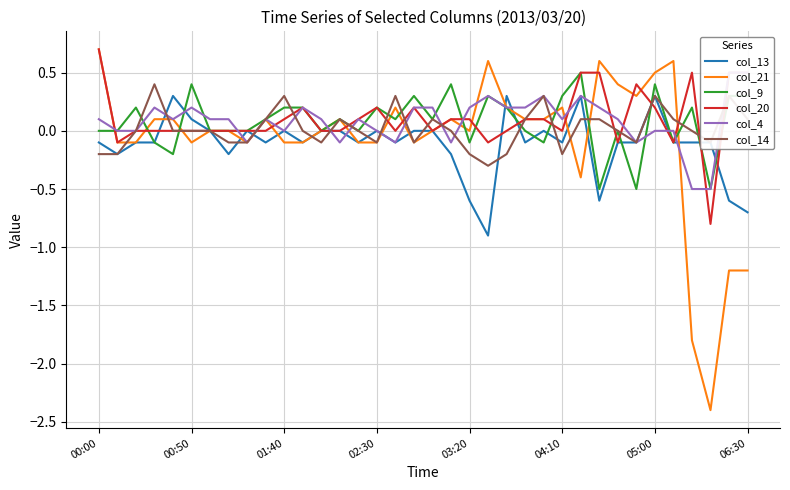

What is the minimum value shown in the chart?

-2.4